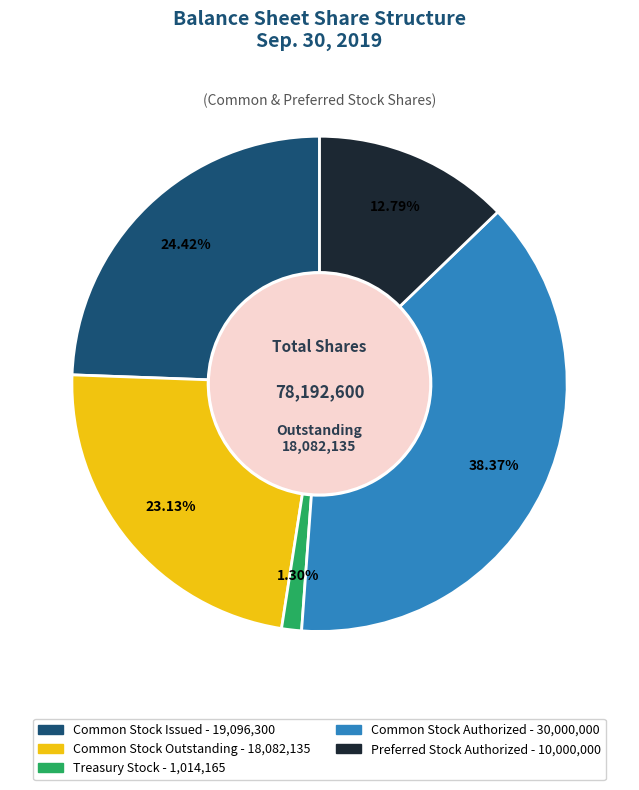

To the nearest percent, what is the difference between the Common Stock Issued and Common Stock Outstanding slice percentages?

1%